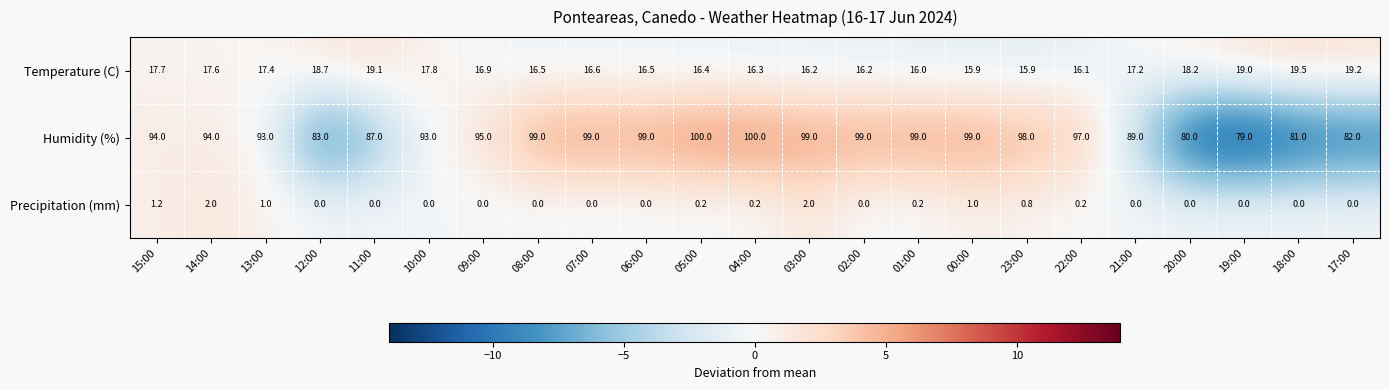

What is the lowest value of the Humidity (%) series?

79.0